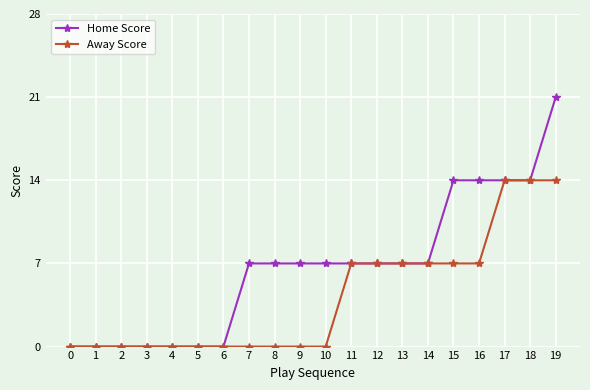

What is the difference between the maximum and minimum values in the Home Score series?

21